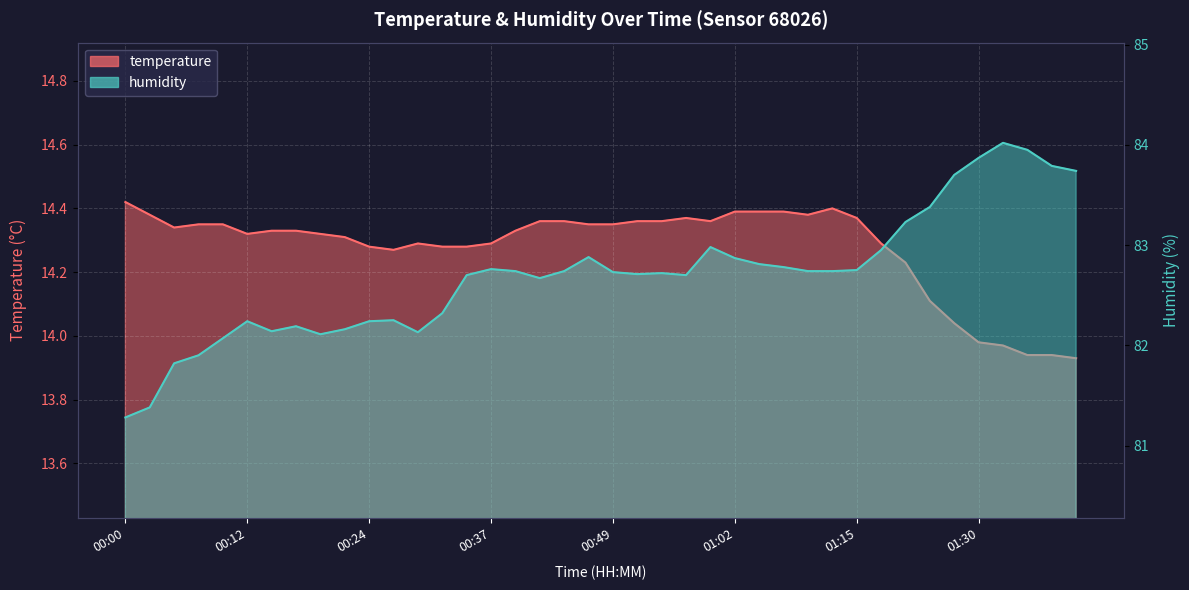

True or false: temperature and humidity intersect in this chart.

False